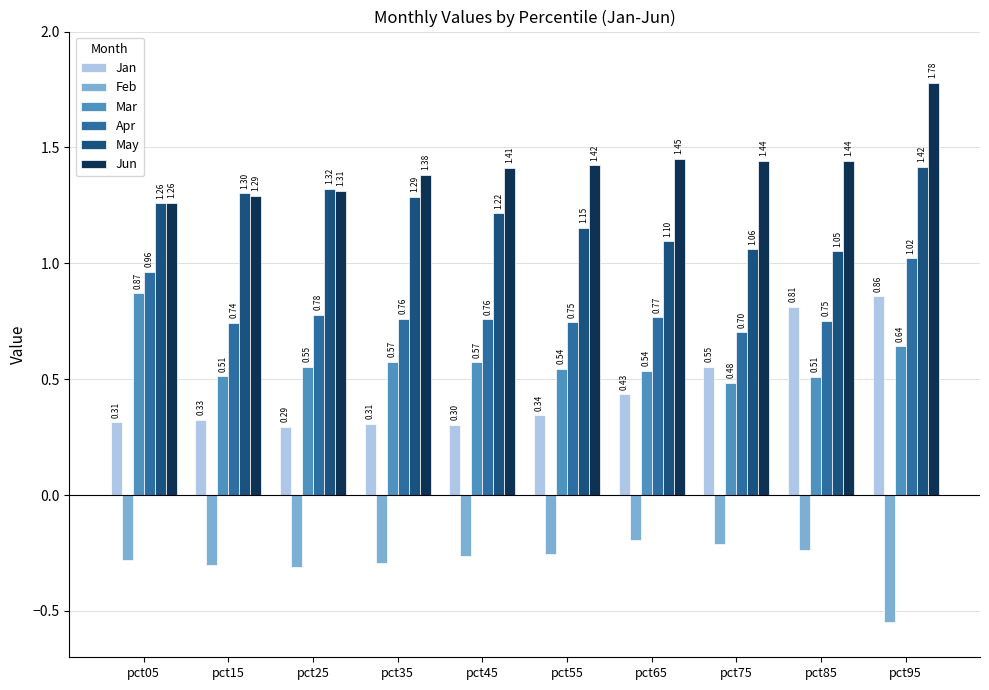

Which series has the largest range (max minus min)?

Jan